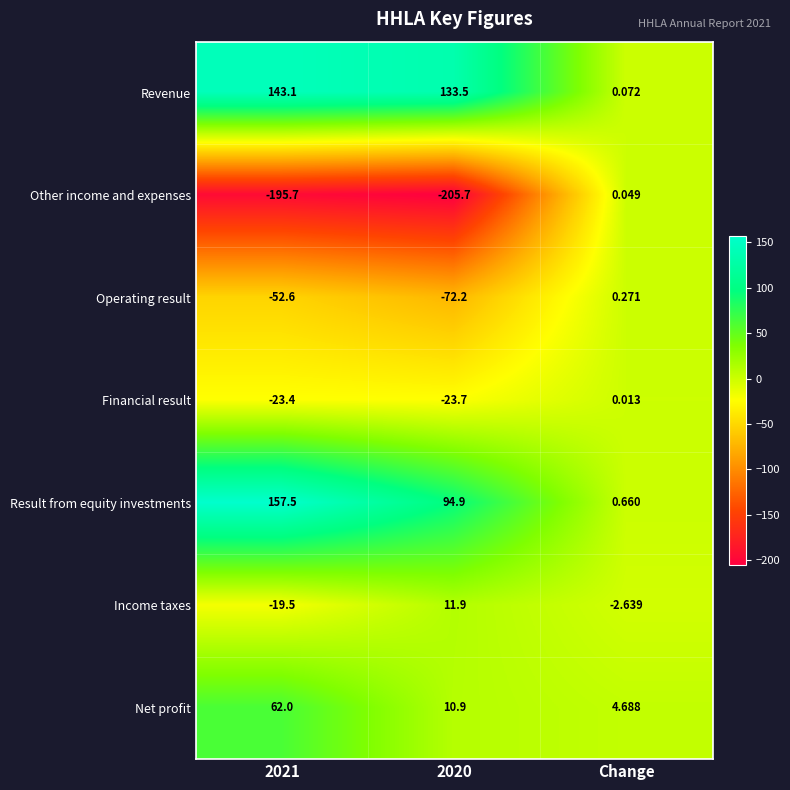

At which label is Financial result closest to -11?

Change